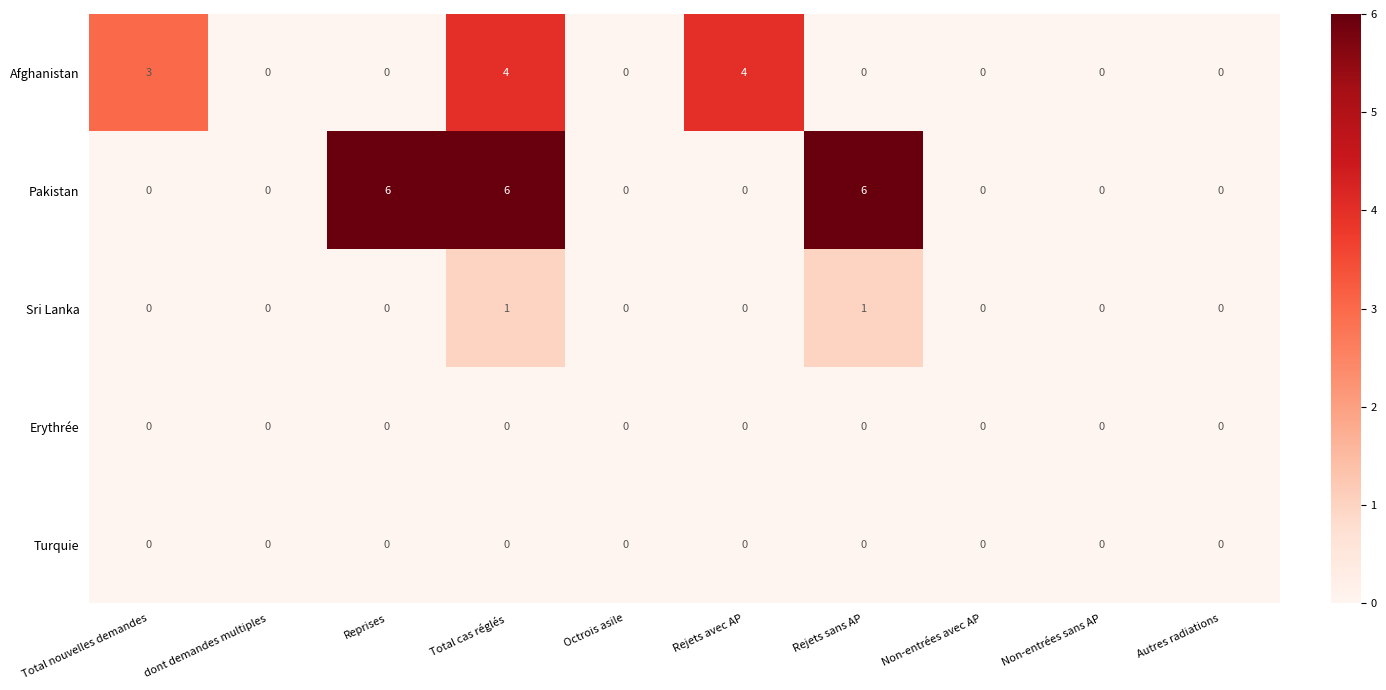

How many categories are shown in the chart?

10